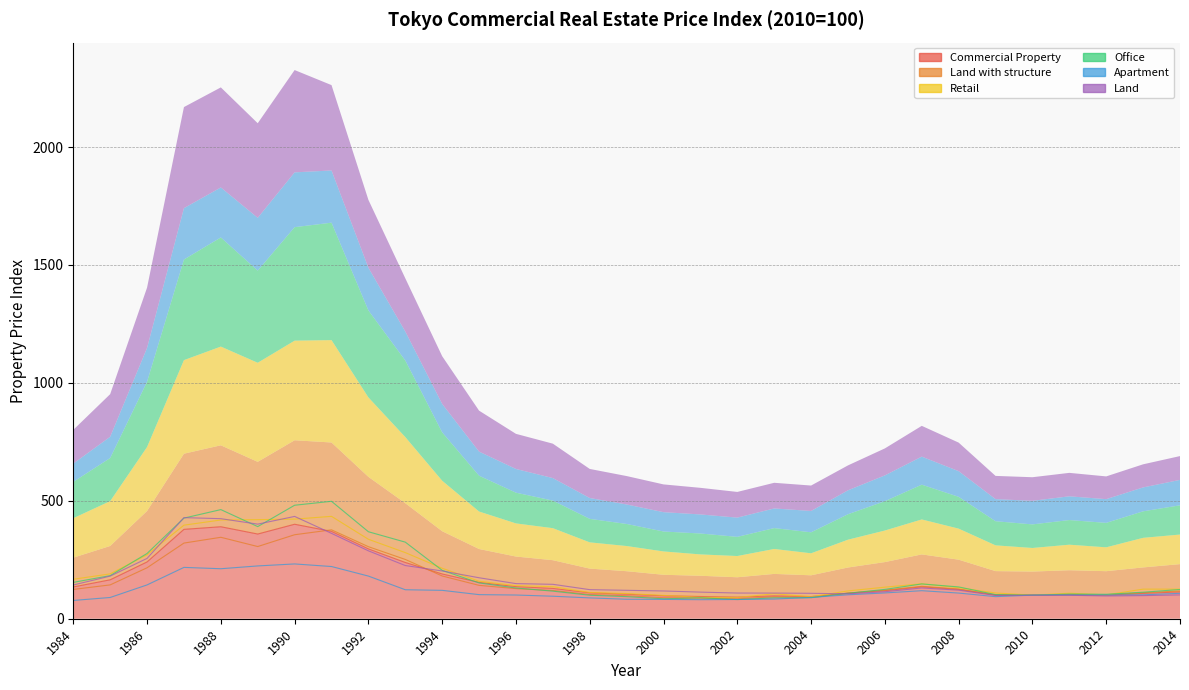

What are all the series names shown in the legend?

Commercial Property, Land with structure, Retail, Office, Apartment, Land